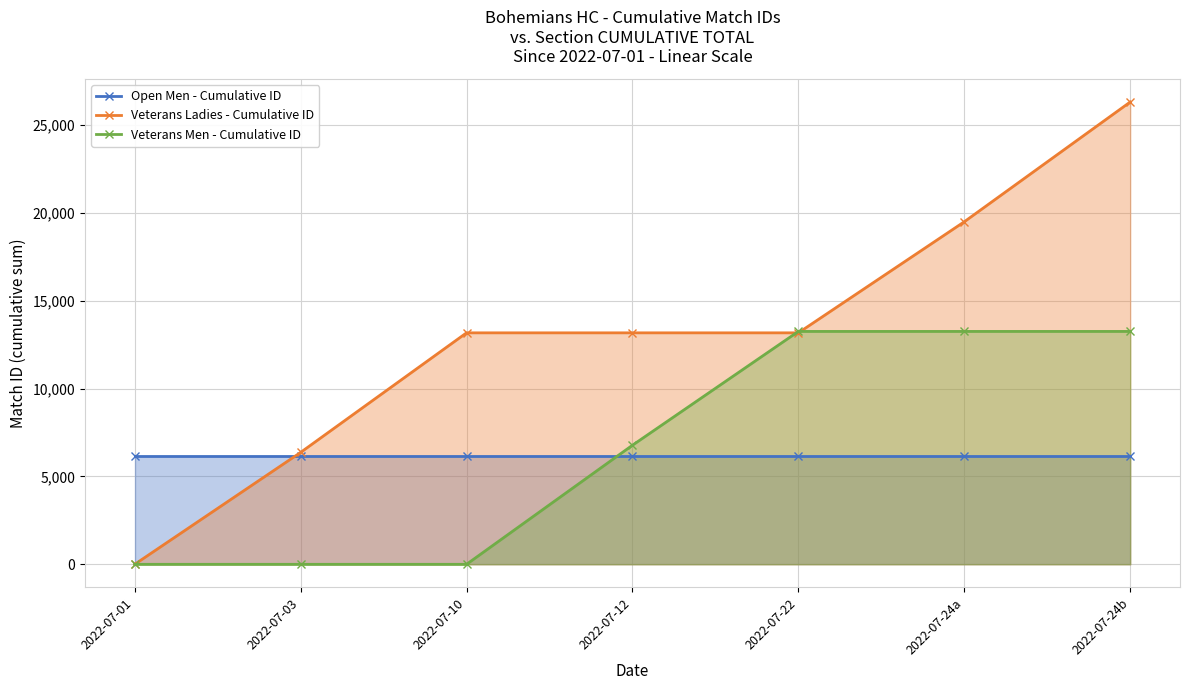

What is the approximate value of Open Men - Cumulative ID at 2022-07-10?

6181